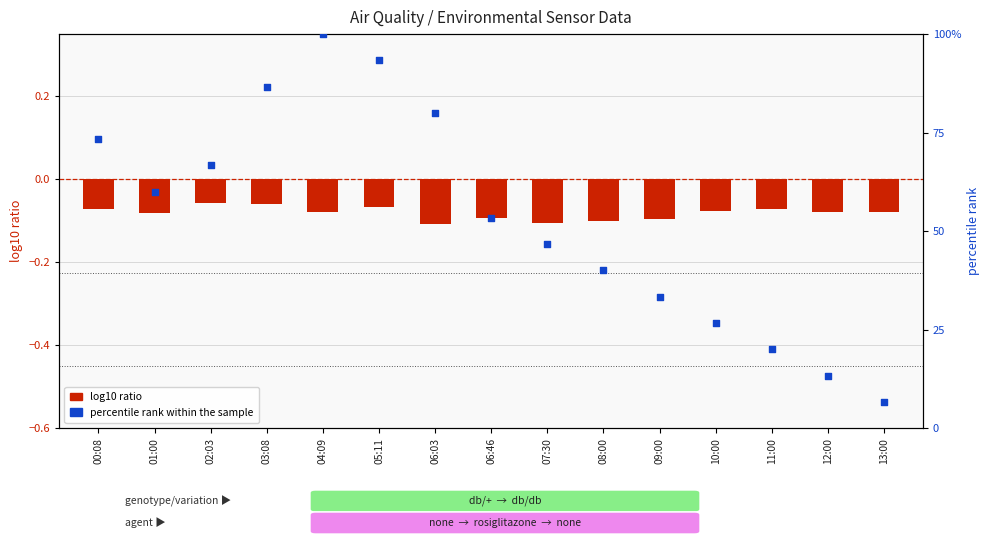

Which series reaches the maximum Y coordinate?

percentile rank within the sample